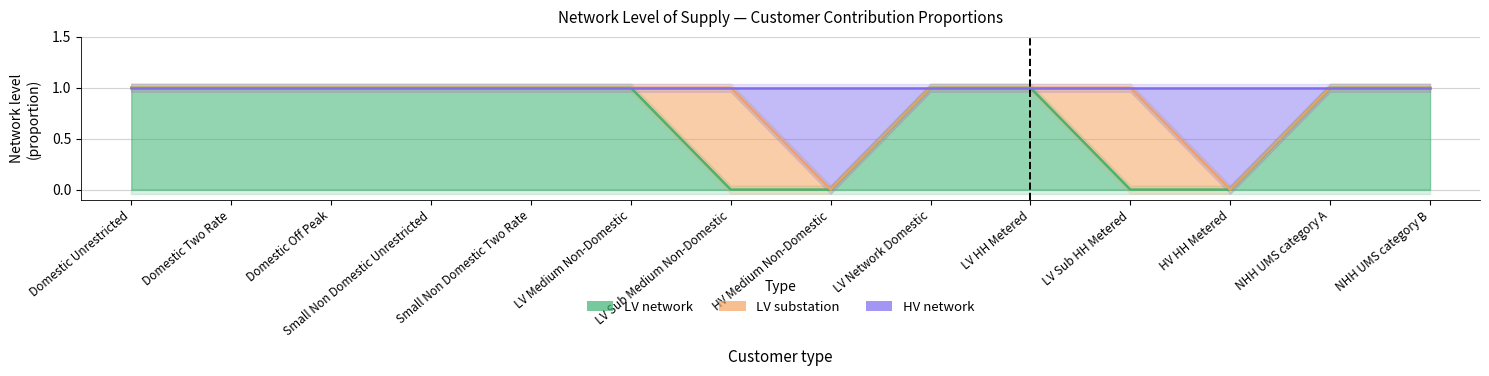

Which series has the largest range (max minus min)?

LV network